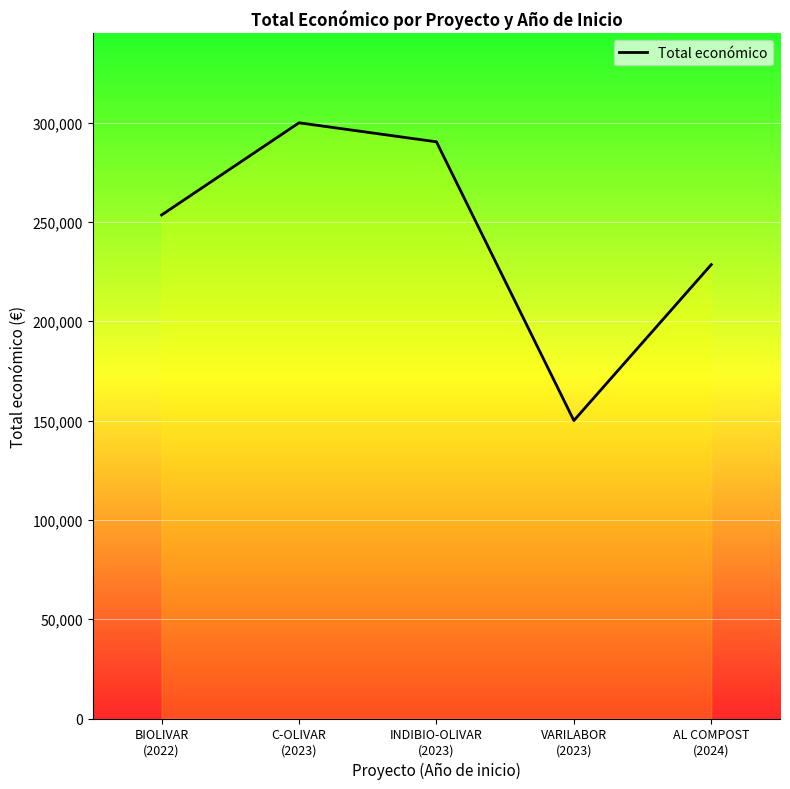

Count the number of categories in the chart.

5